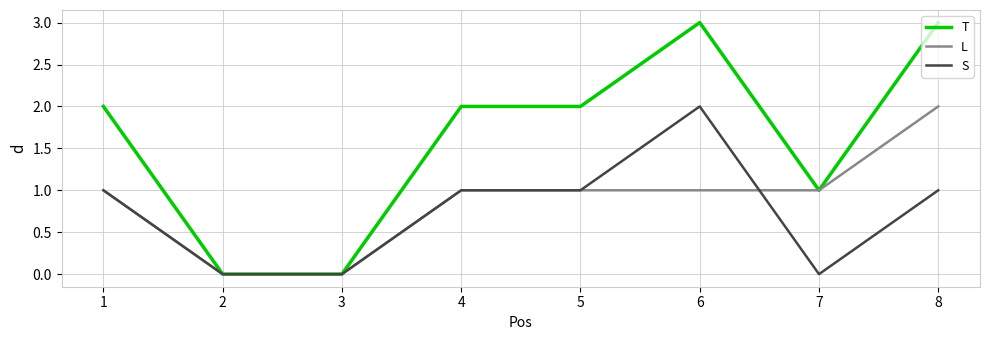

Which series has the largest total across all categories?

T